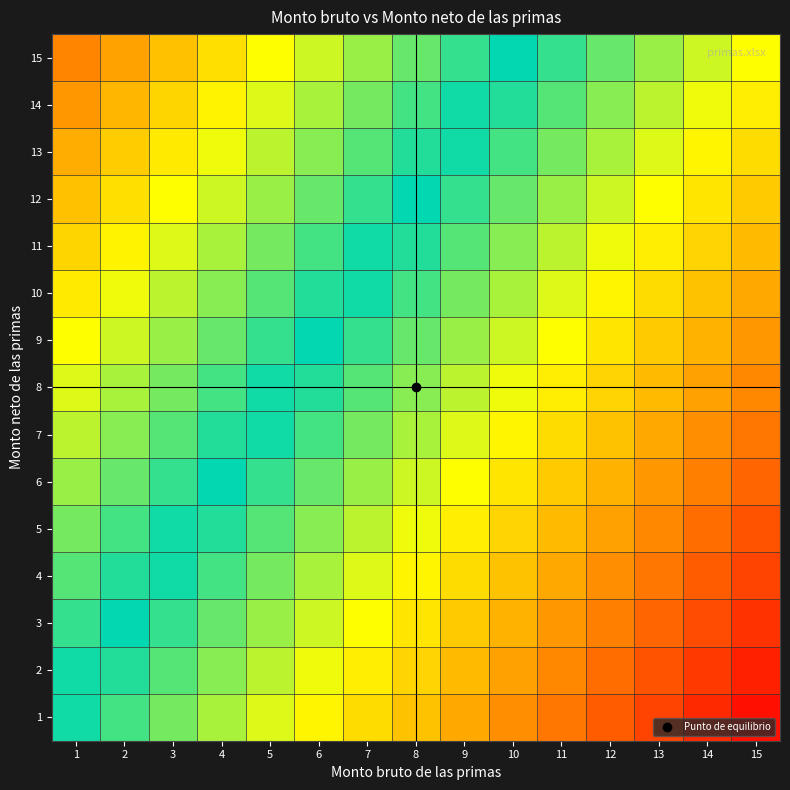

Which series has the largest total across all categories?

15